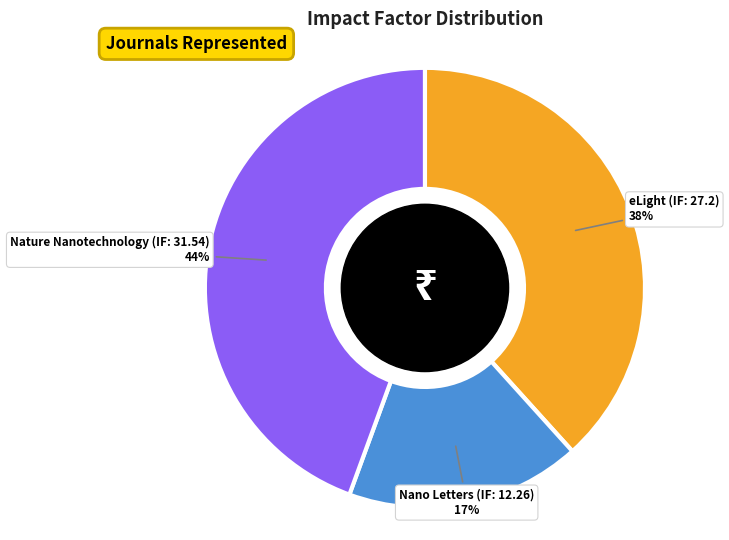

To the nearest percent, what is the average slice percentage?

33%